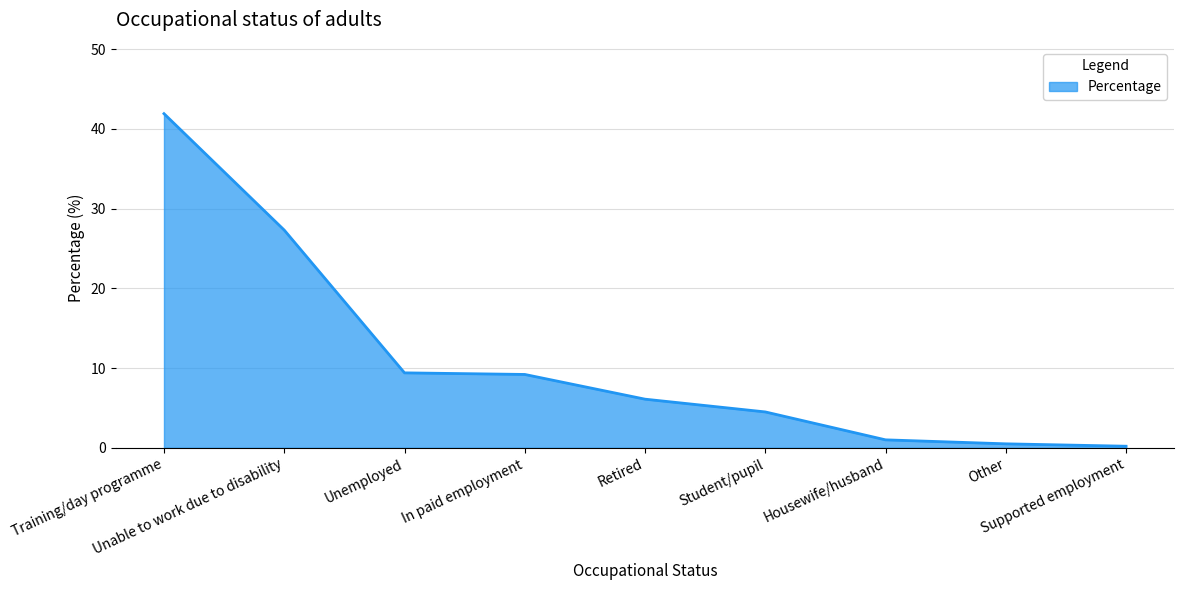

True or false: the data shows 3.9 at Retired.

False